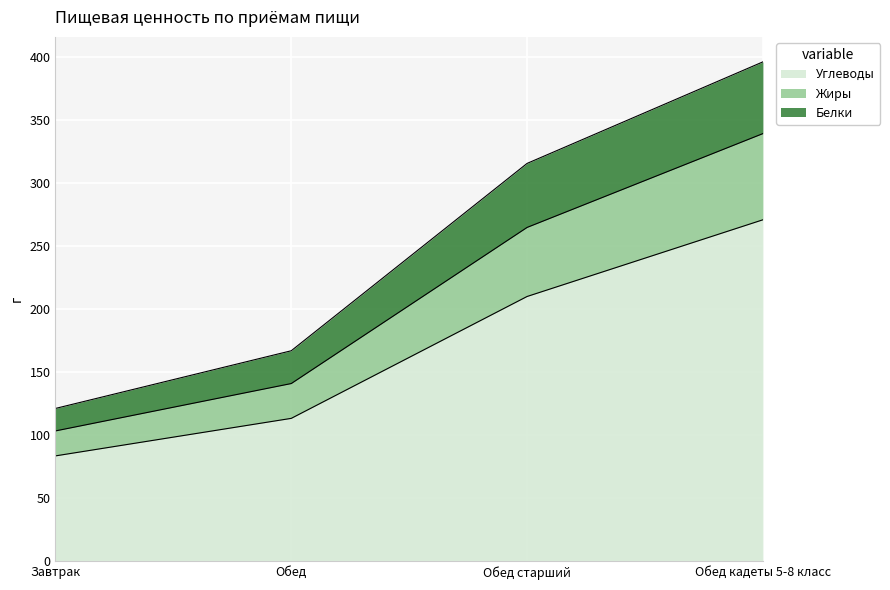

Reading right to left, what are the values for Углеводы?

Обед кадеты 5-8 класс=270.8	Обед старший=210.0	Обед=113.4	Завтрак=83.7